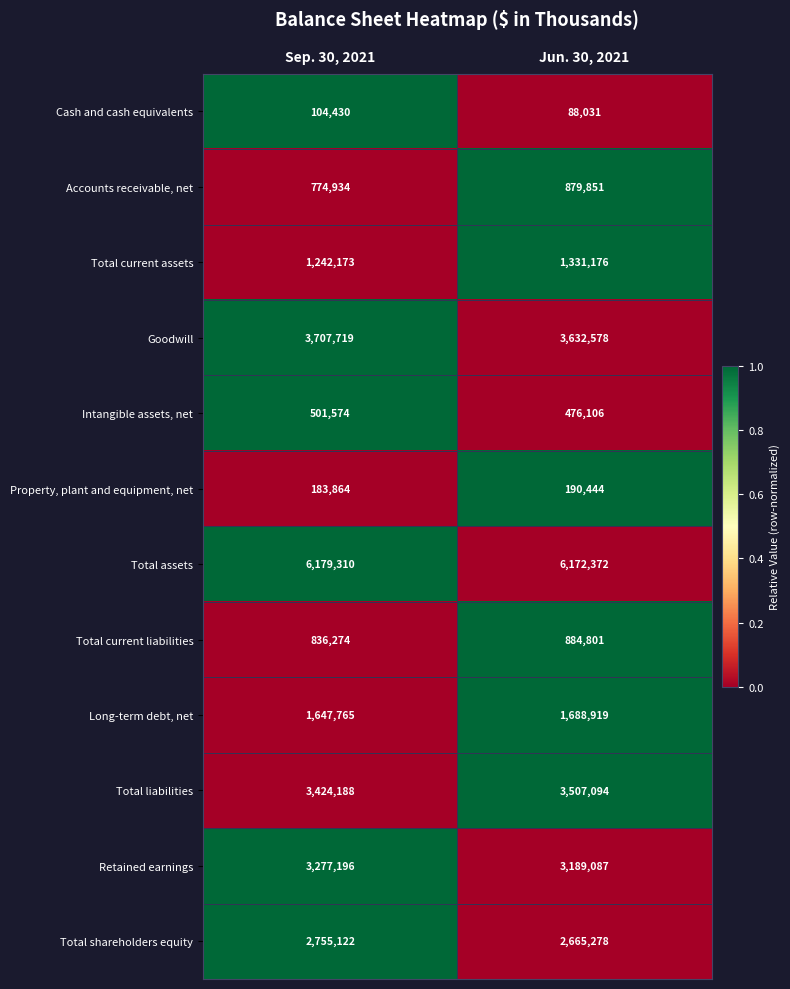

What is the average value of the Total shareholders equity series?

2710200